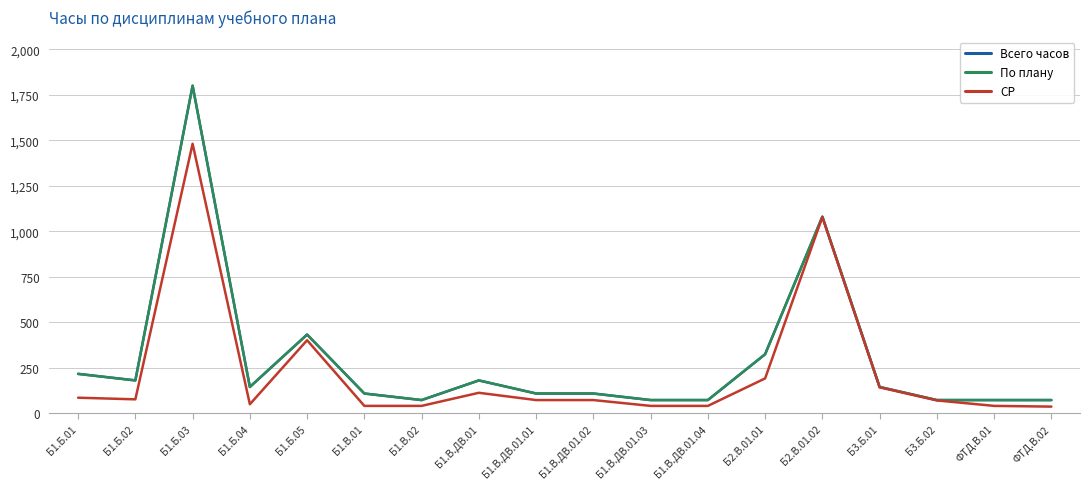

True or false: Всего часов and По плану cross at least once.

False